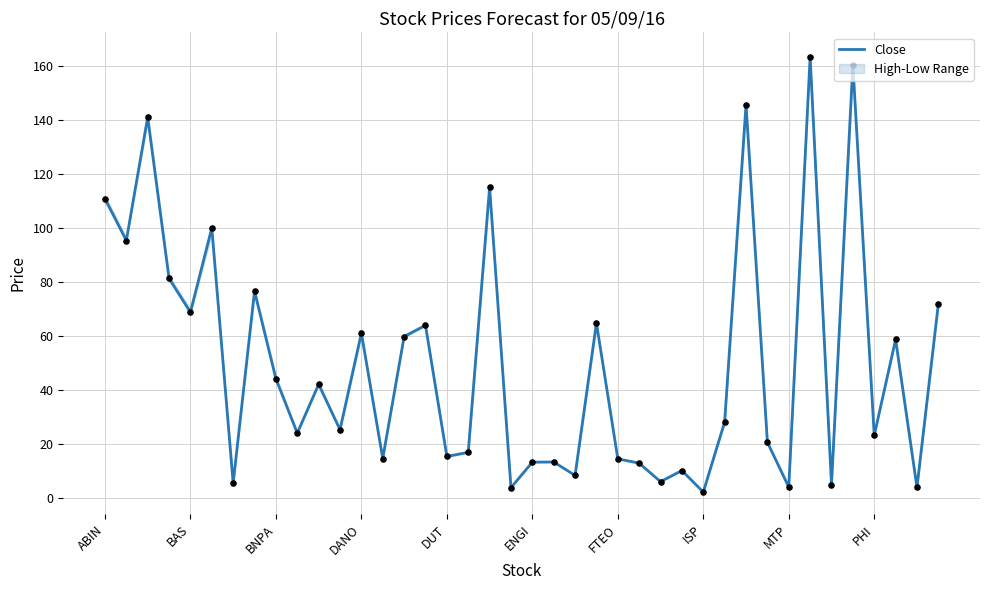

Approximately how many times larger is the value at 32 compared to 31?

0.2